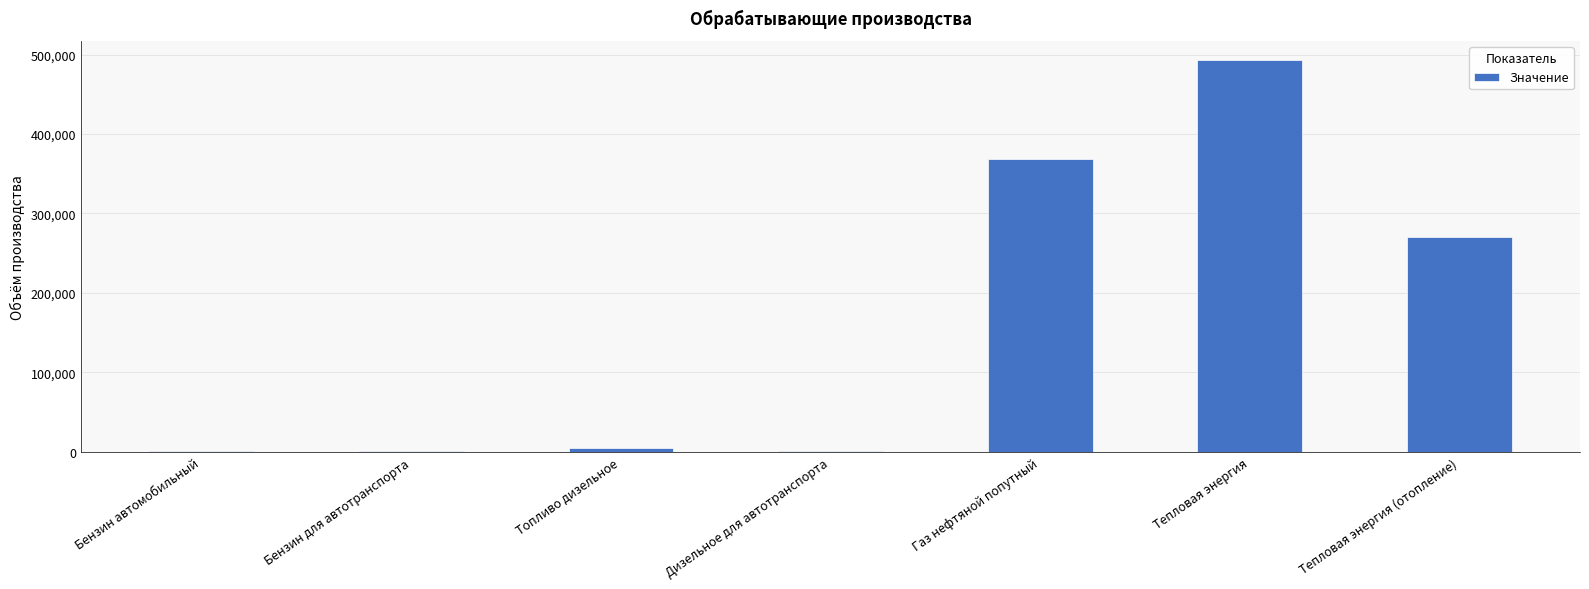

At which label is the value closest to 246569?

Тепловая энергия (отопление)